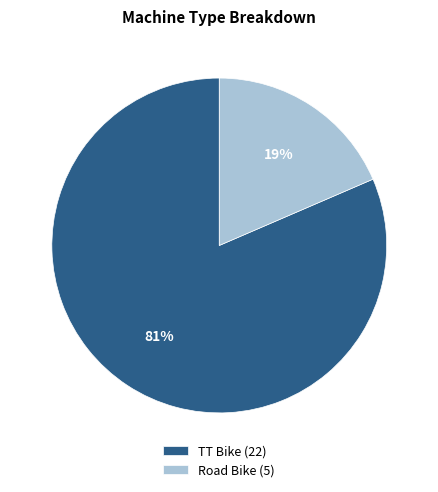

To the nearest percent, what is the combined percentage of Road Bike and TT Bike?

100%